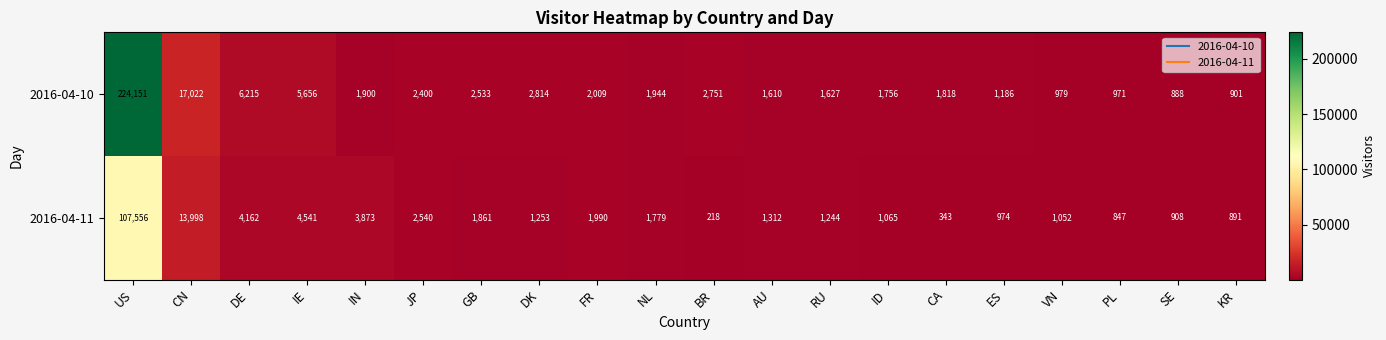

What is the maximum value for 2016-04-11?

107556